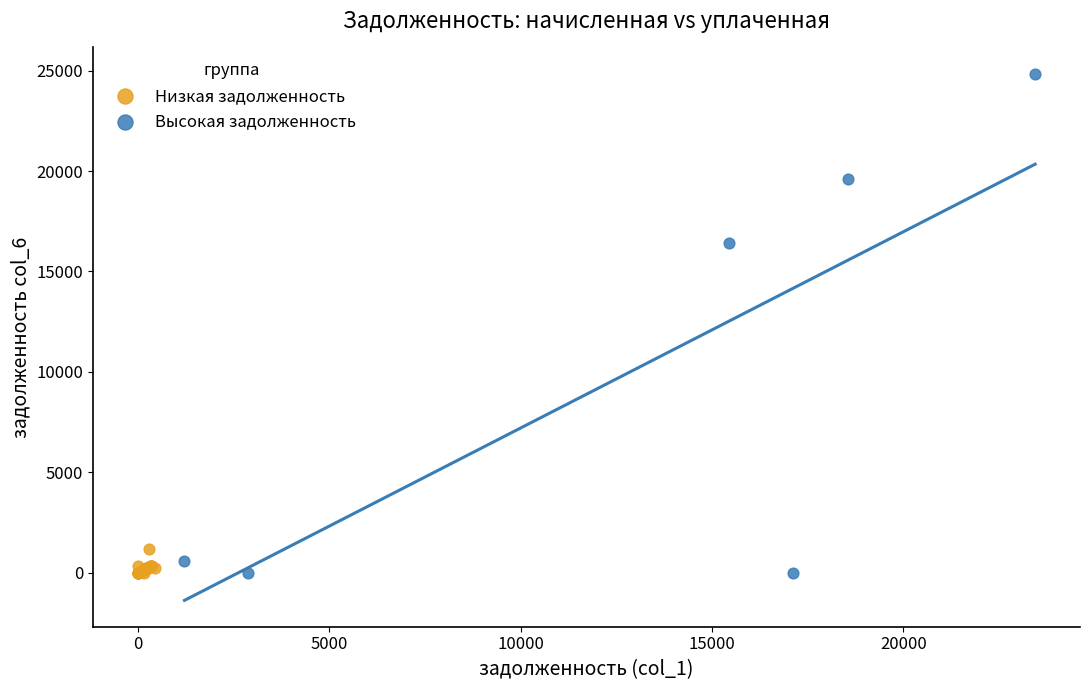

What are all the series names shown in the legend?

Низкая задолженность, Высокая задолженность